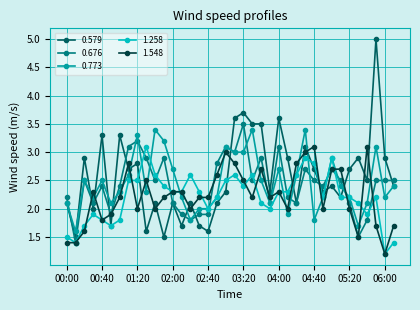

True or false: 0.773 has more than 0 interior local peaks.

True